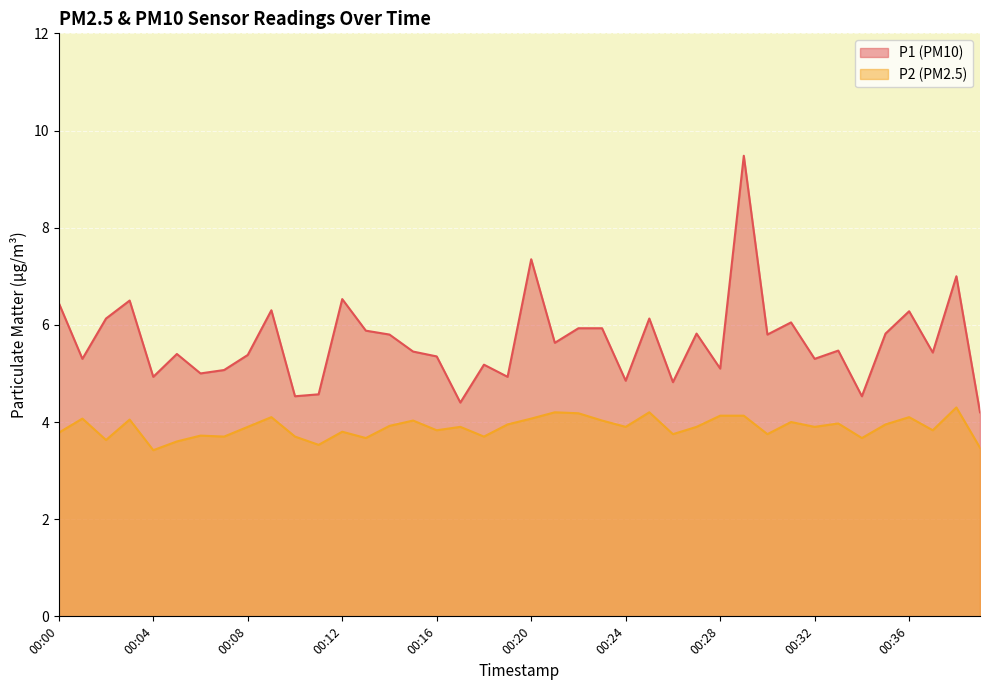

What value does the P2 series have at 00:20?

4.1